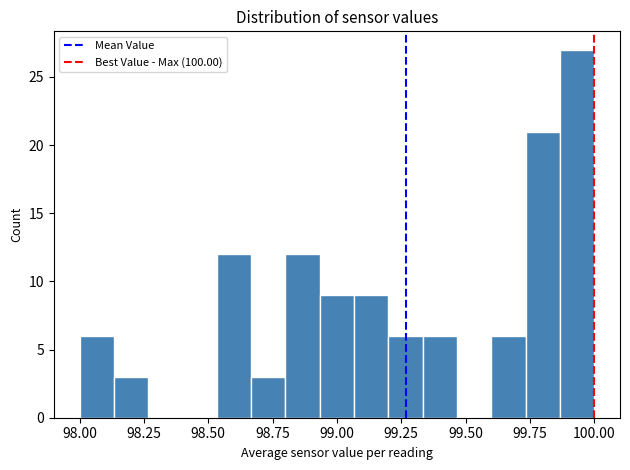

Around what value on the x-axis is the tallest bar? Give the approximate position of its centre, as read against the axis.

99.95